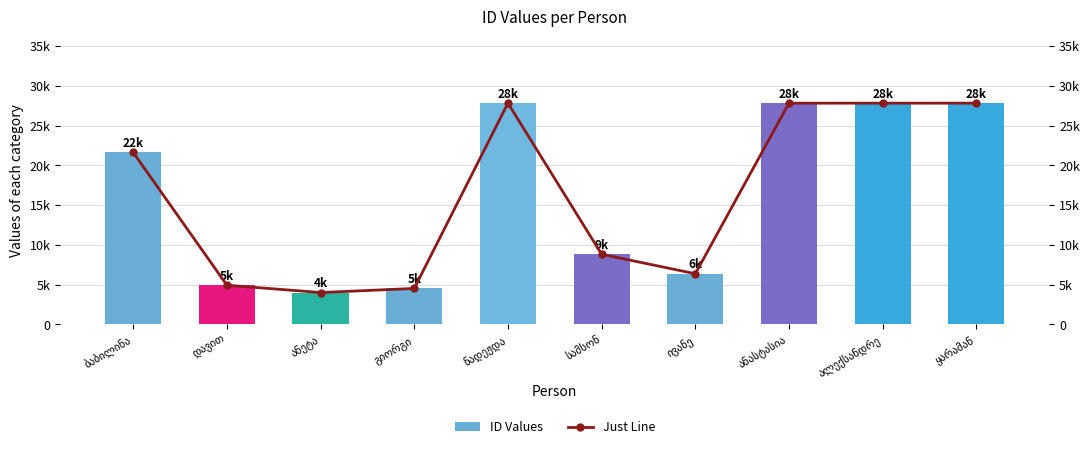

Reading left to right, extract all data points from this chart.

ID Values: 21635	4937	4014	4528	27843	8832	6379	27840	27841	27842
Just Line: 21635	4937	4014	4528	27843	8832	6379	27840	27841	27842